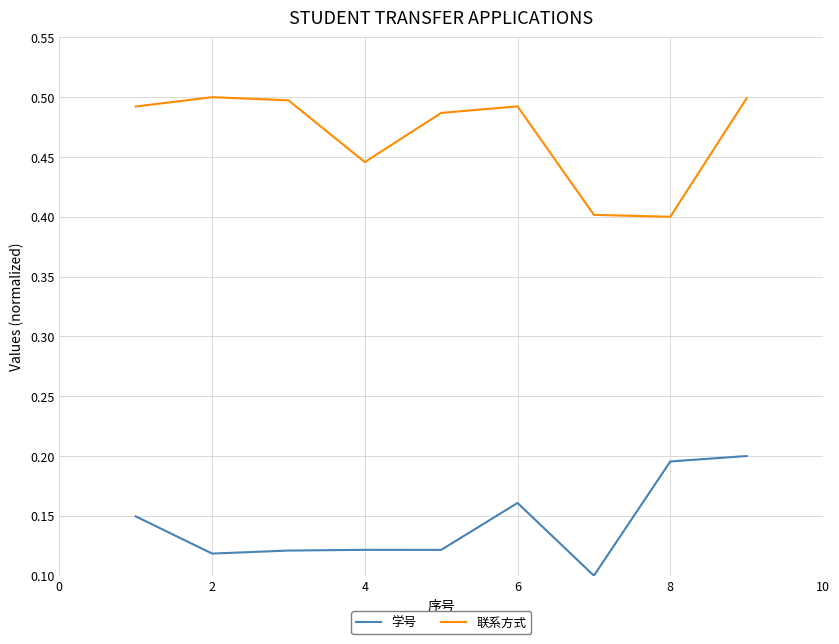

What are all the series names shown in the legend?

学号, 联系方式